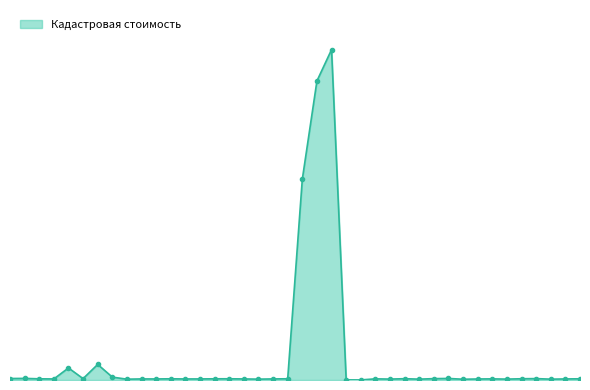

Does the chart have visible grid lines?

No